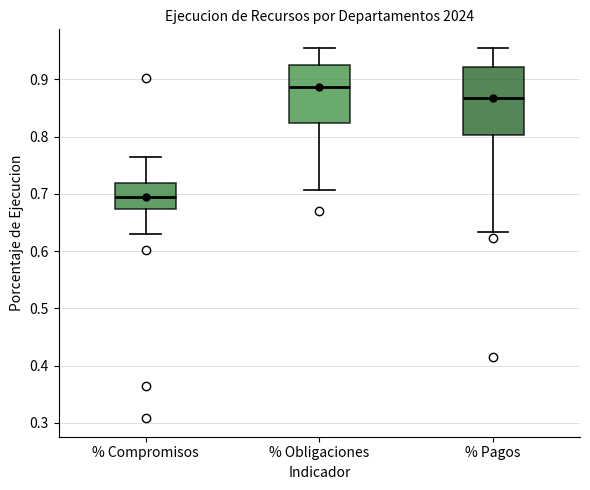

Reading left to right, transcribe this box plot: for each box, give where its median line is, the range the box spans, and where its two whiskers end, as read against the y-axis. The values are not printed on the chart, so give them approximately, as read against the axis.

% Compromisos: median 0.69, box 0.67 to 0.72, whiskers 0.63 to 0.76
% Obligaciones: median 0.89, box 0.82 to 0.92, whiskers 0.71 to 0.95
% Pagos: median 0.87, box 0.80 to 0.92, whiskers 0.63 to 0.95